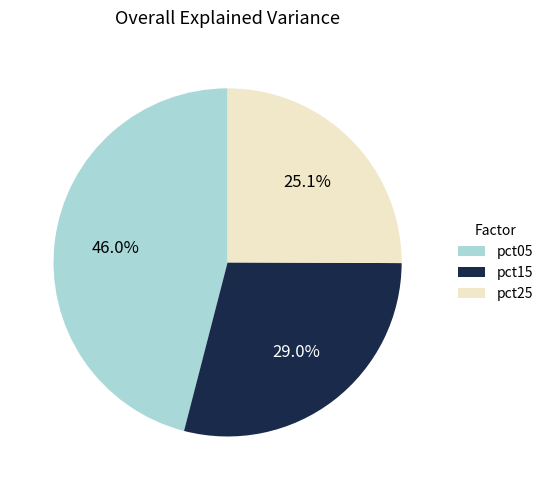

How many segments does this pie chart have?

3